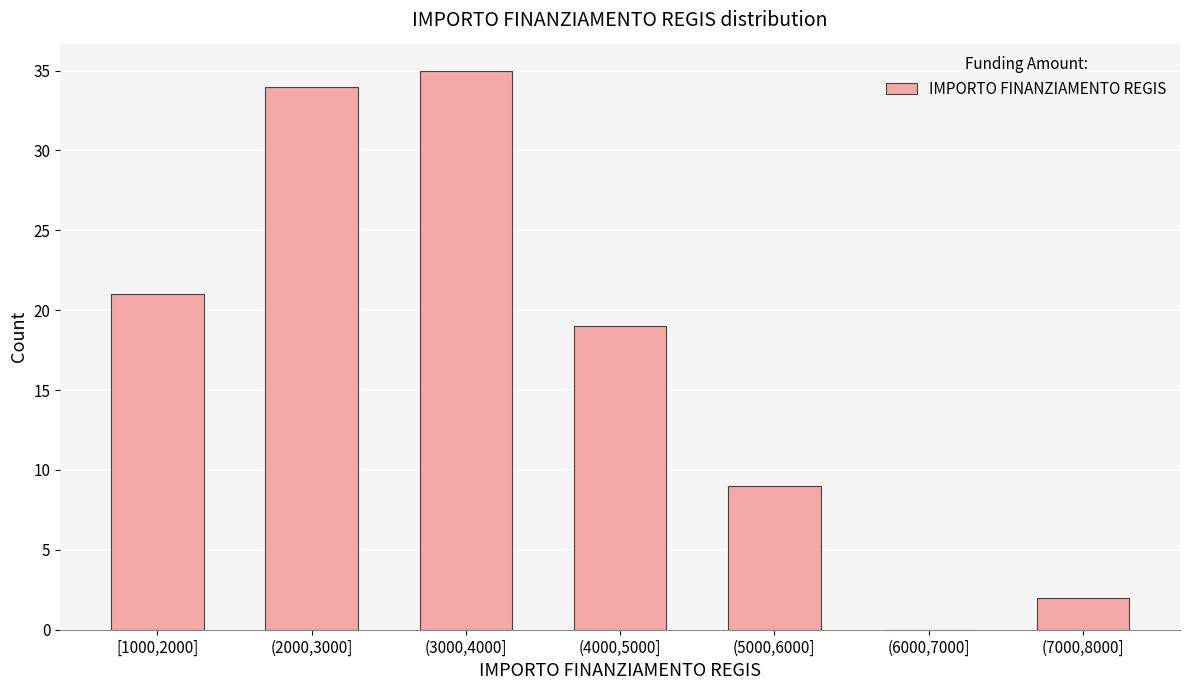

Reading left to right, transcribe all the data shown in this chart.

[1000,2000]=21	(2000,3000]=34	(3000,4000]=35	(4000,5000]=19	(5000,6000]=9	(6000,7000]=0	(7000,8000]=2